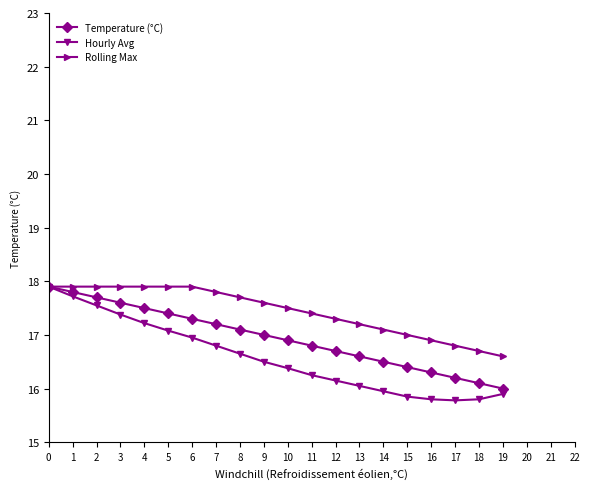

True or false: Temperature (°C) has more than 2 points higher than both neighbors.

False